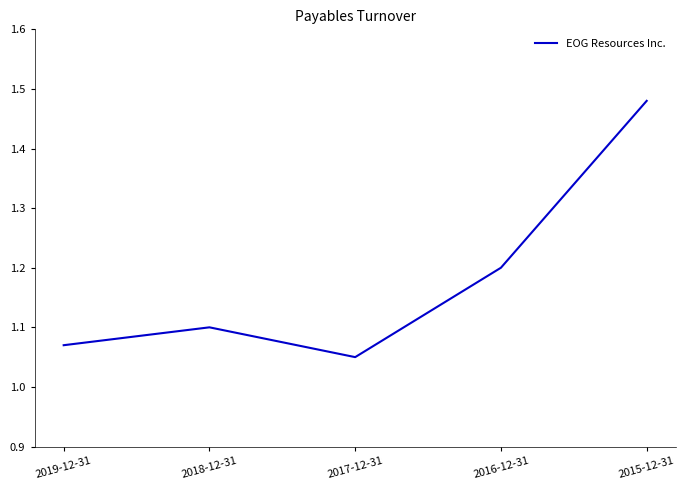

Is it true that the value at 2018-12-31 is 1.1?

True